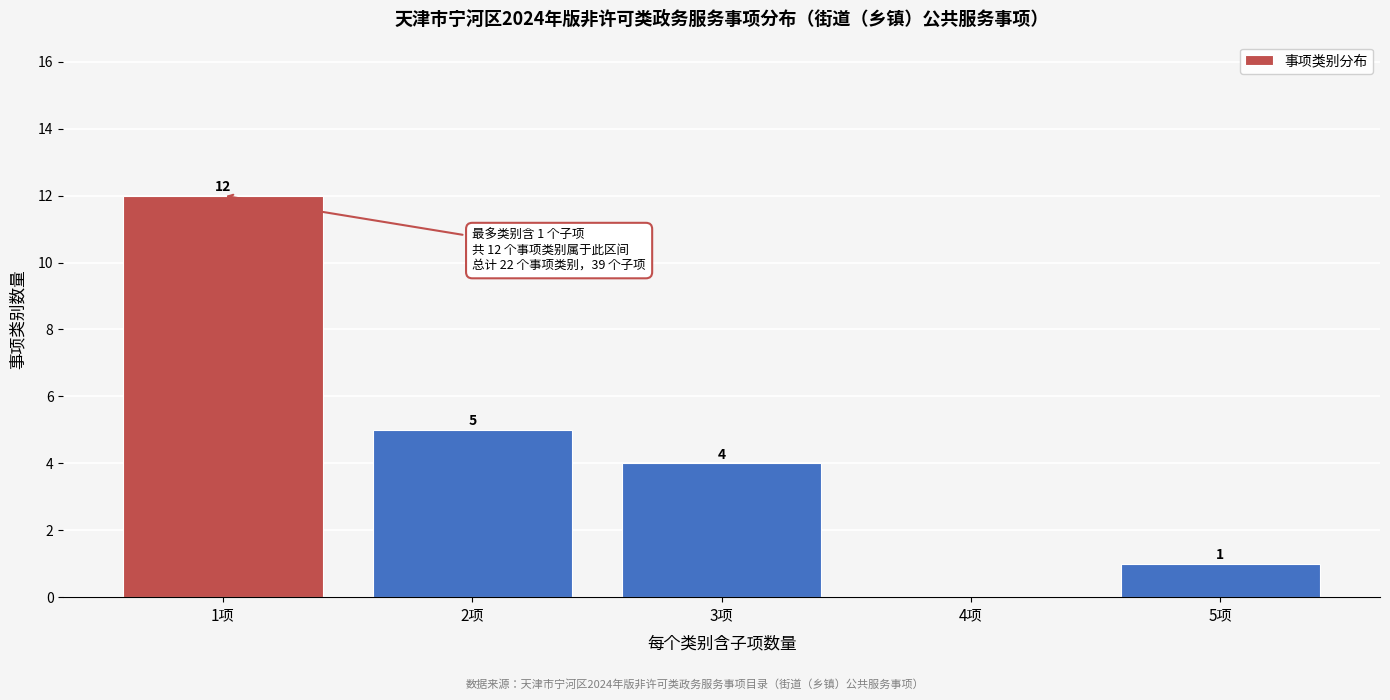

Reading left to right, extract all data points from this chart.

1项=12	2项=5	3项=4	4项=0	5项=1